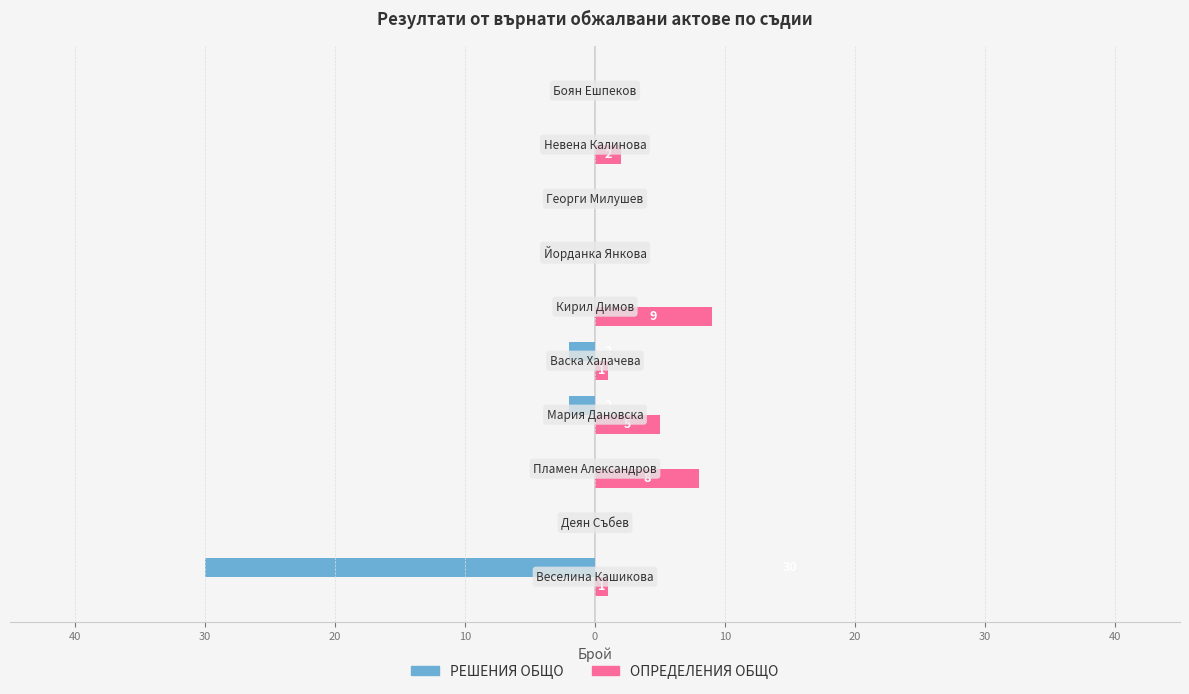

The ОПРЕДЕЛЕНИЯ ОБЩО series shows 4 at 40. True or false?

False